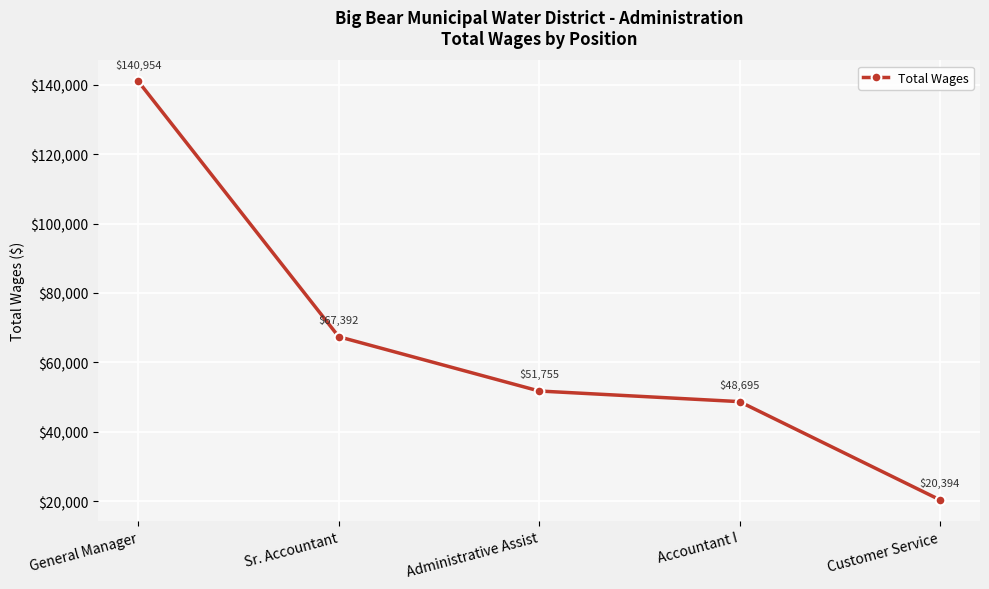

Which has a higher value, General Manager or Sr. Accountant?

General Manager